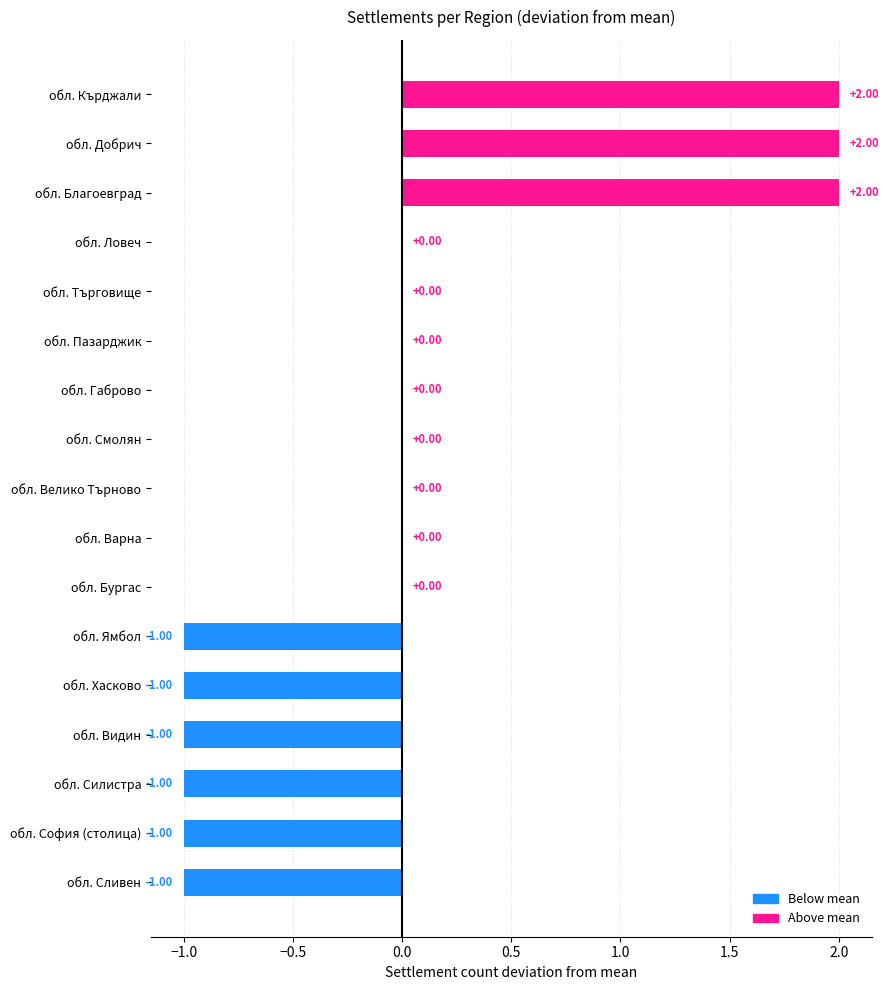

Between обл. Ловеч and обл. Добрич, which is larger?

обл. Добрич